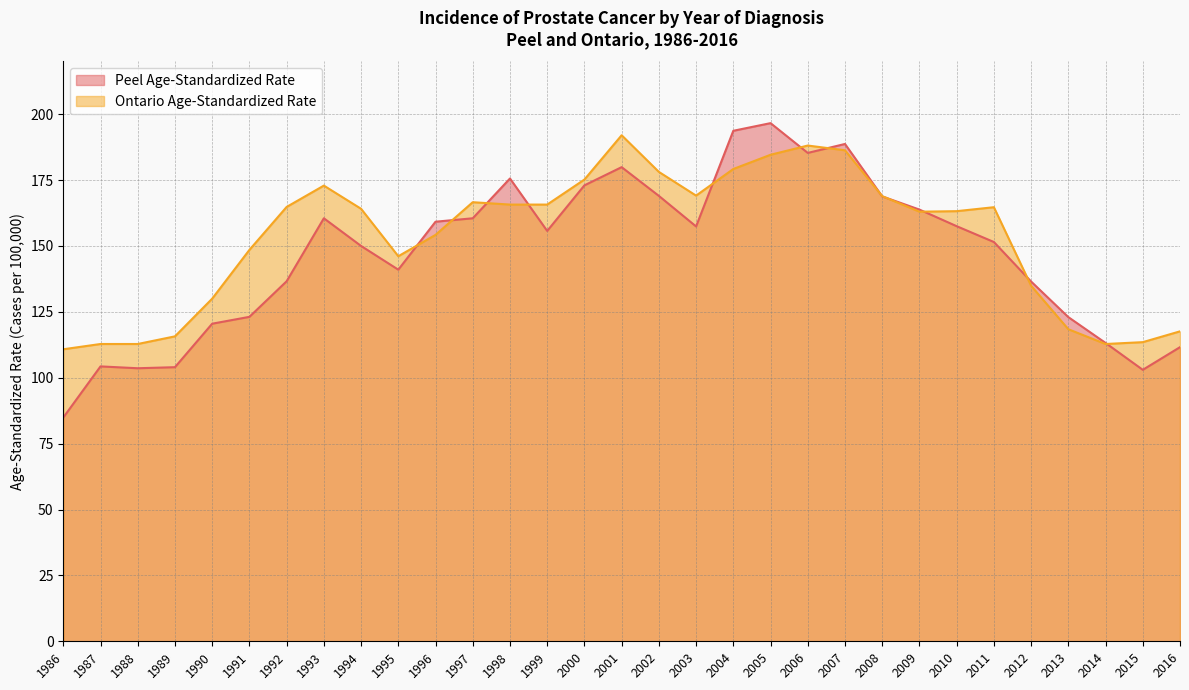

Which series has the largest range (max minus min)?

Peel Age-Standardized Rate